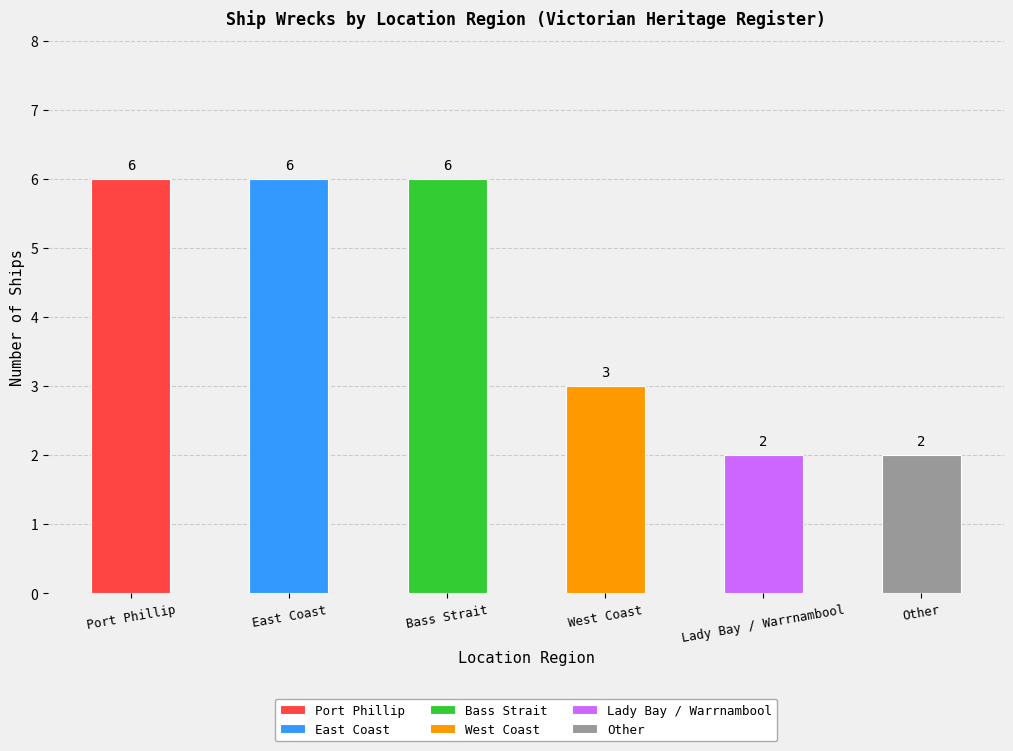

Rank the categories by value from lowest to highest.

Lady Bay / Warrnambool, Other, West Coast, Port Phillip, East Coast, Bass Strait